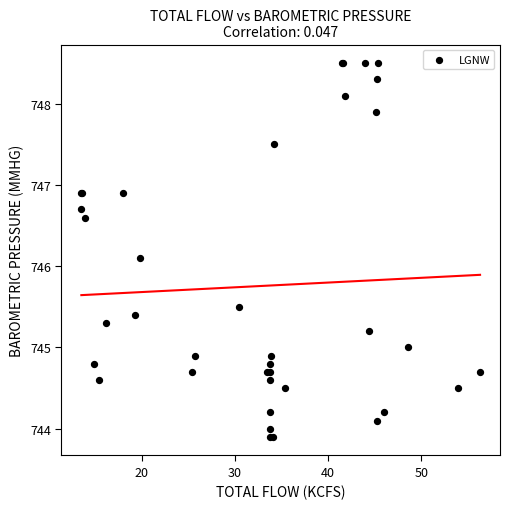

What Y value in the scatter plot is closest to 746?

746.1